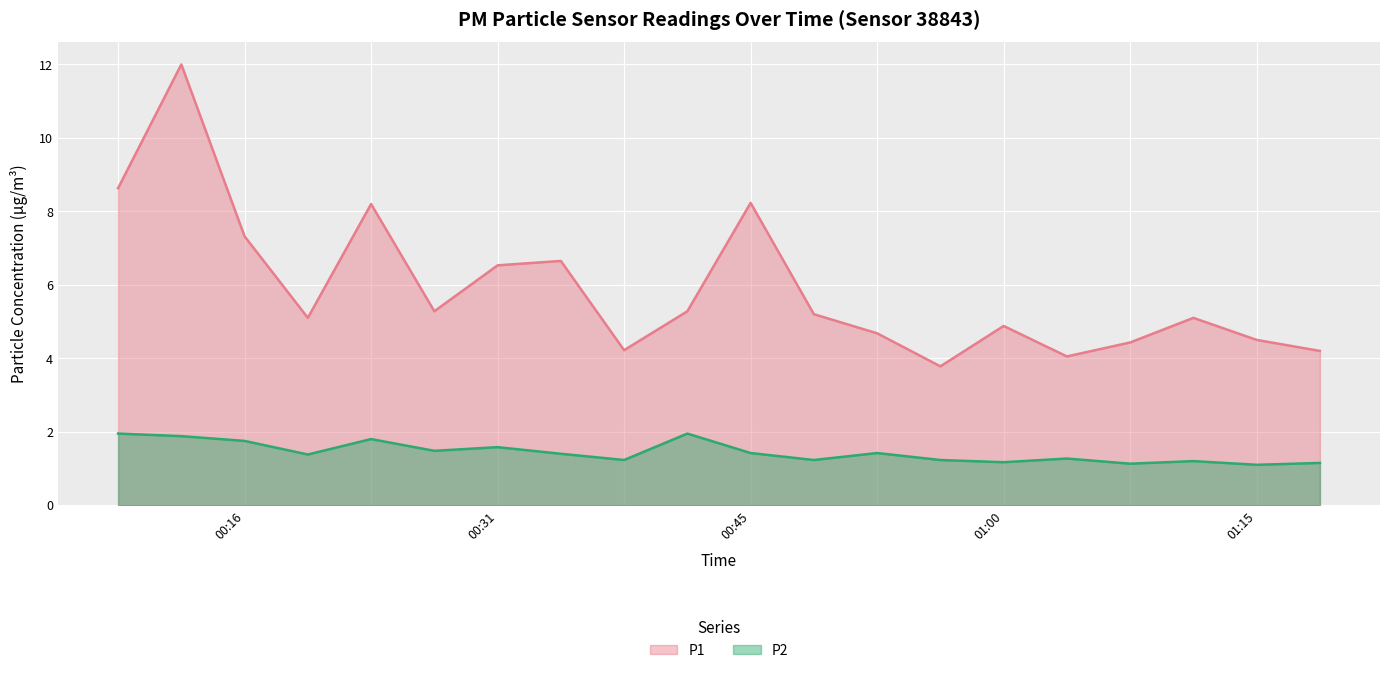

What position from the left is 01:28?

13